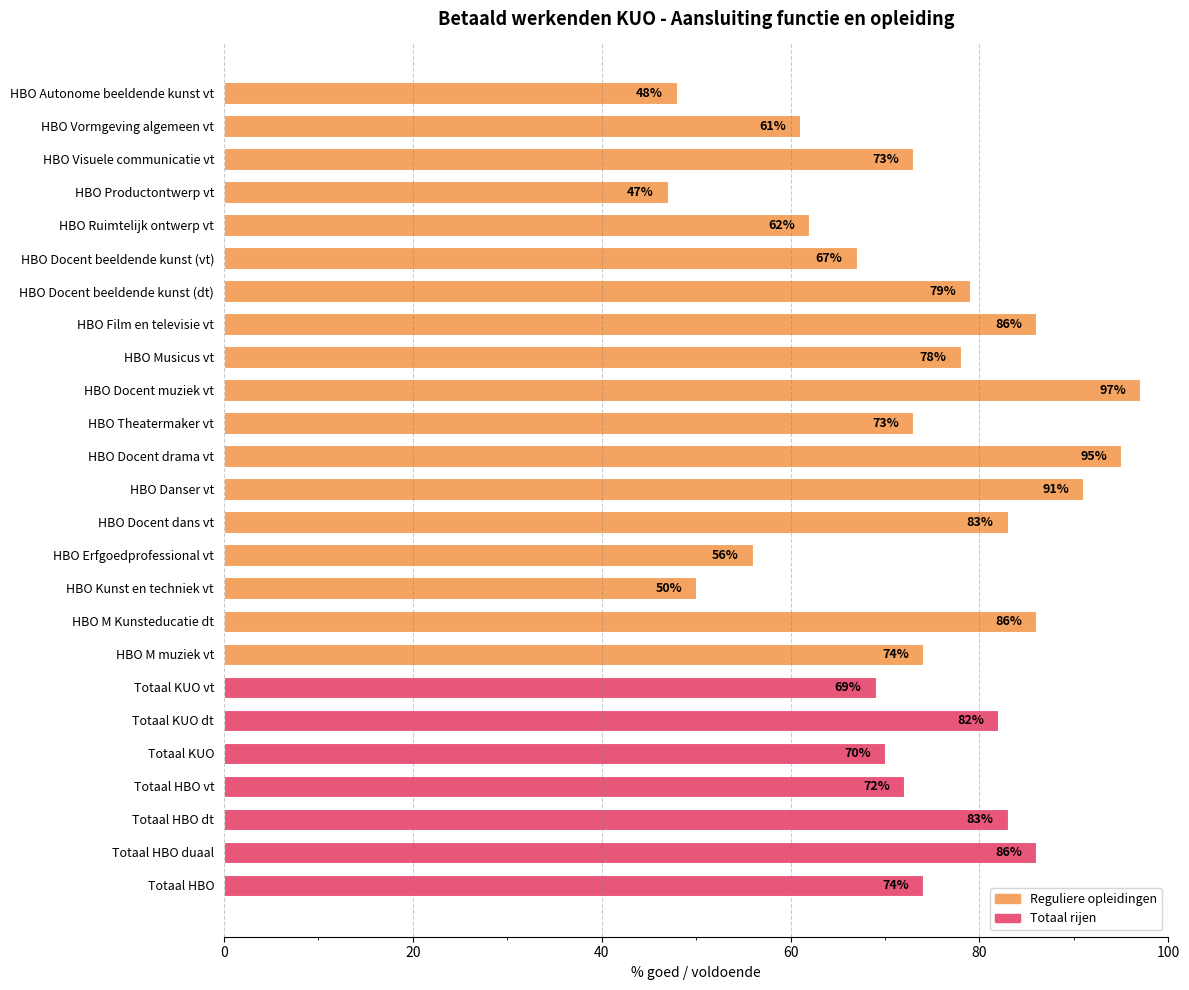

At which category does the chart reach its peak across all series?

HBO Docent muziek vt